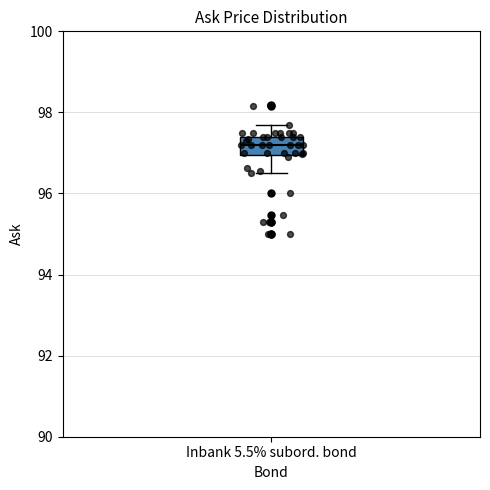

Transcribe this box plot: give where the median line is, the range the box spans, and where the two whiskers end, as read against the y-axis. The values are not printed on the chart, so give them approximately, as read against the axis.

median 97.2, box 97.0 to 97.4, whiskers 96.6 to 97.8